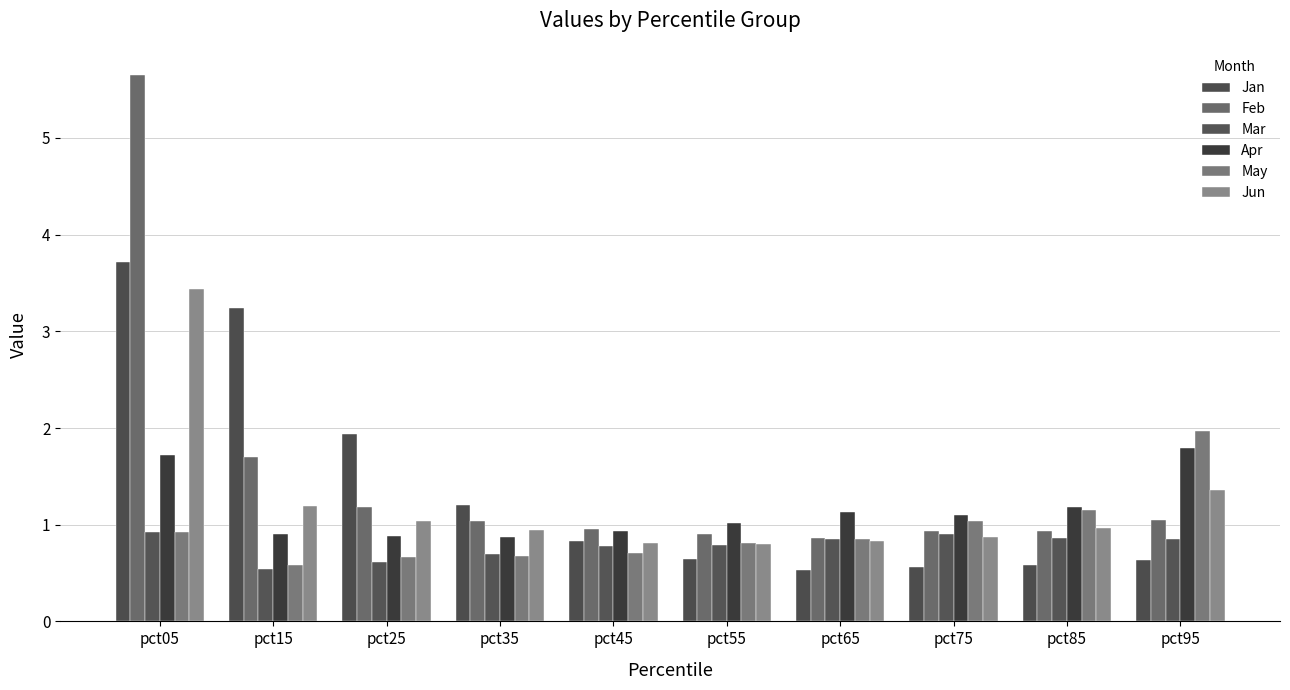

Rank the categories by Jun value from lowest to highest.

pct55, pct45, pct65, pct75, pct35, pct85, pct25, pct15, pct95, pct05